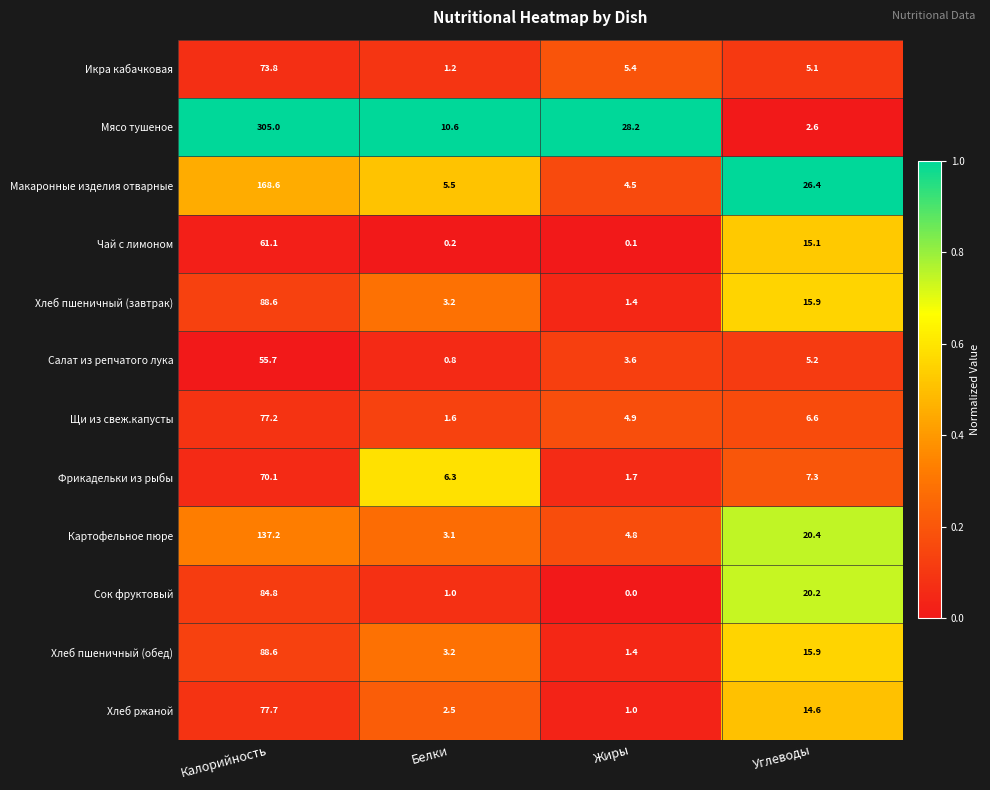

What is the average value of the Икра кабачковая series?

21.4